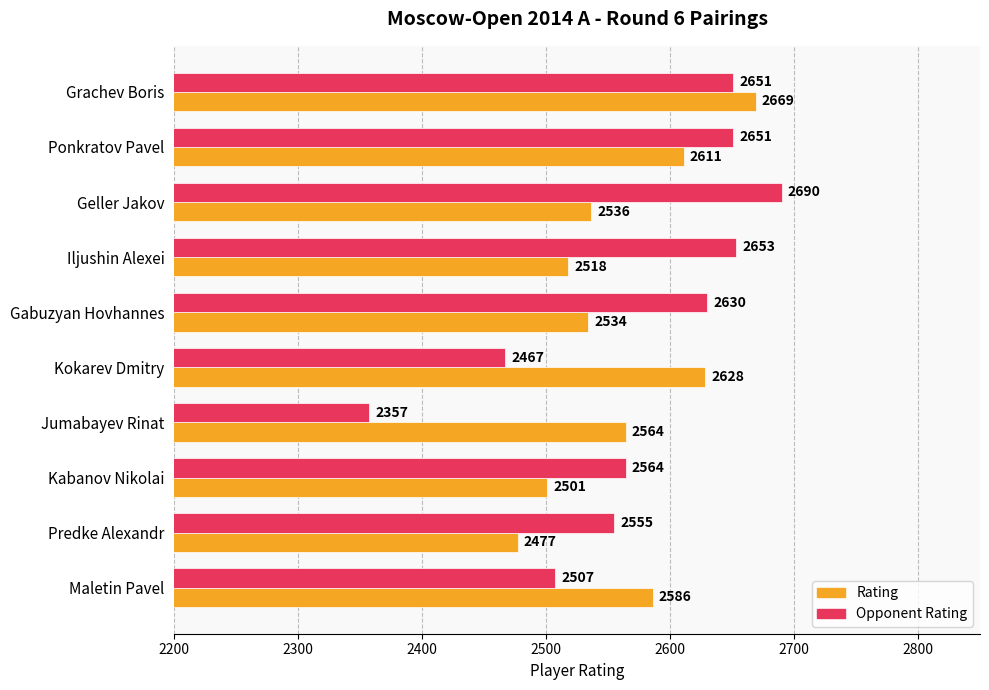

How many distinct data groups are displayed?

2